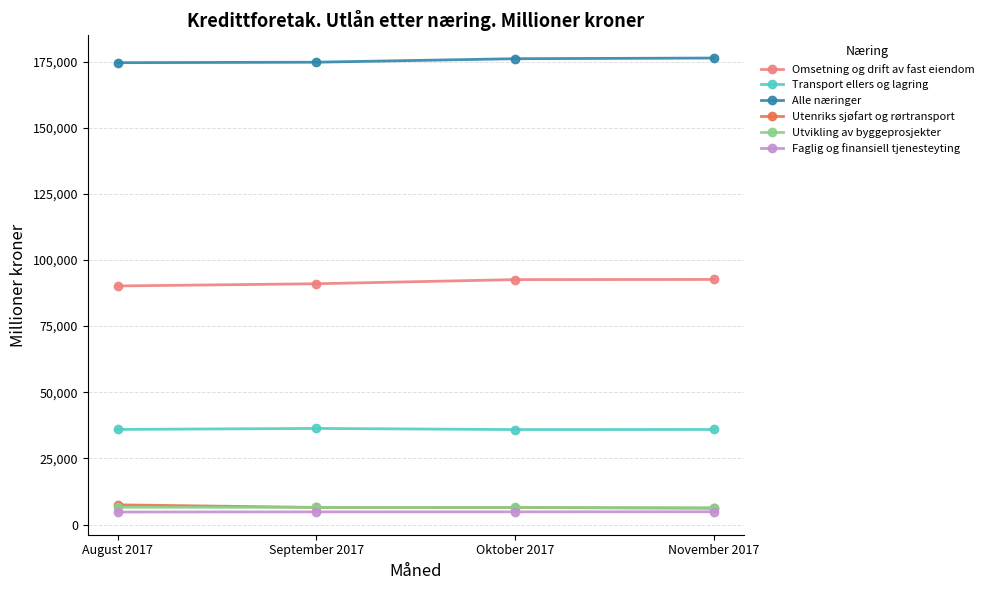

True or false: Alle næringer has more than 1 points higher than both neighbors.

False